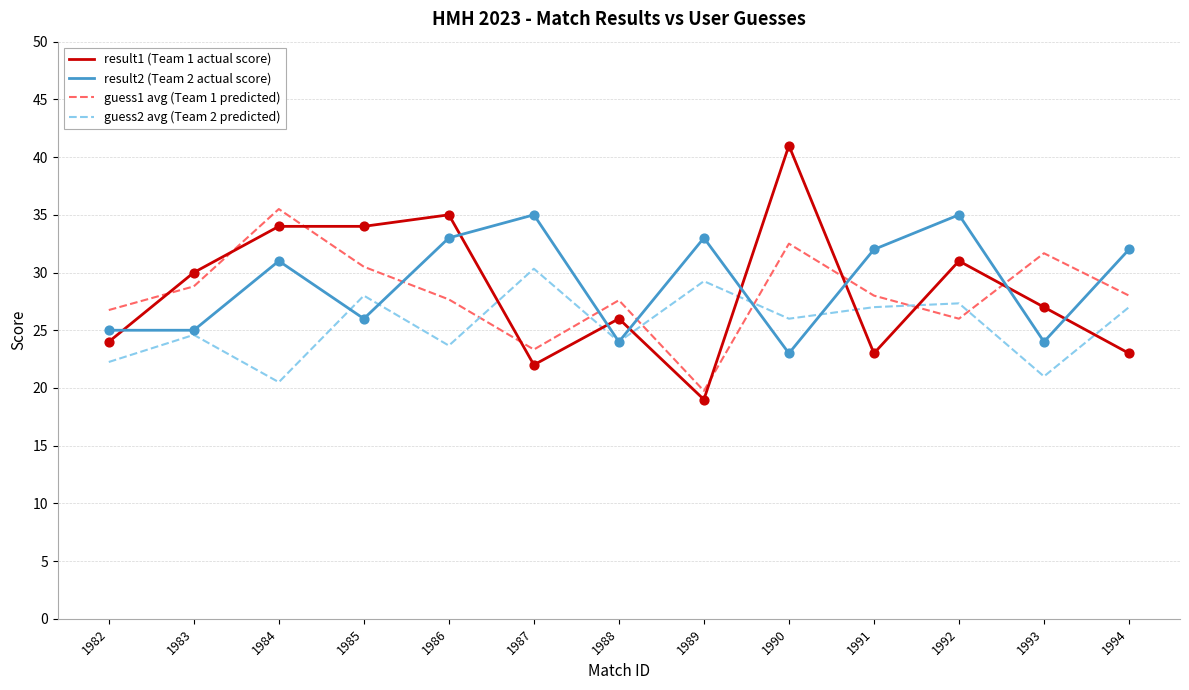

Is the value of result2 (Team 2 actual score) at 1993 greater than the value of guess2 avg (Team 2 predicted) at 1989?

No